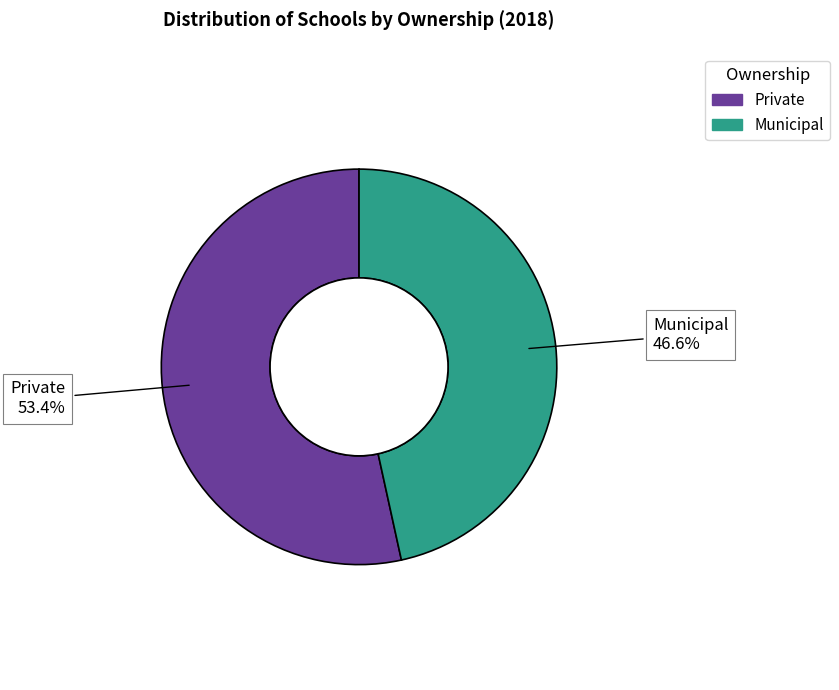

To the nearest percent, what portion does Private represent?

53%